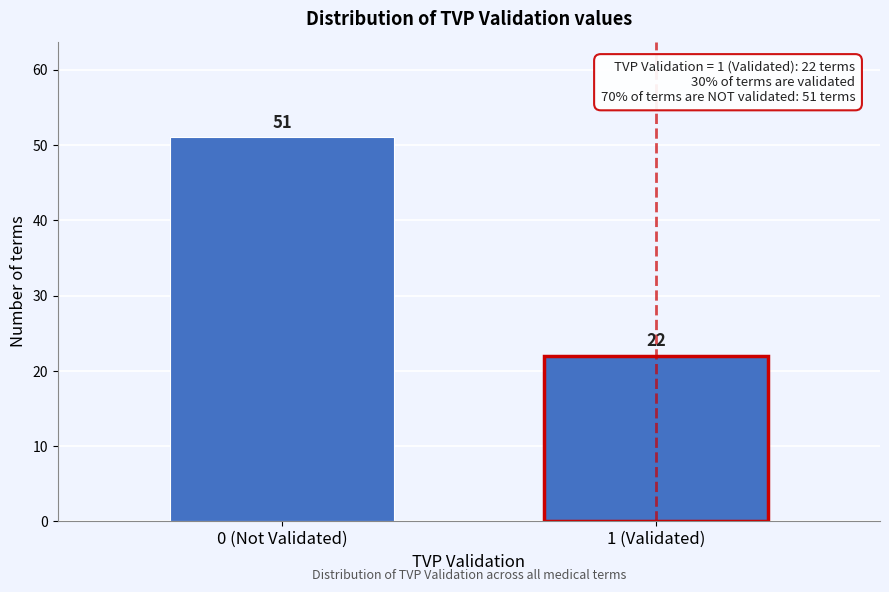

Reading right to left, transcribe all the data shown in this chart.

1 (Validated)=22	0 (Not Validated)=51